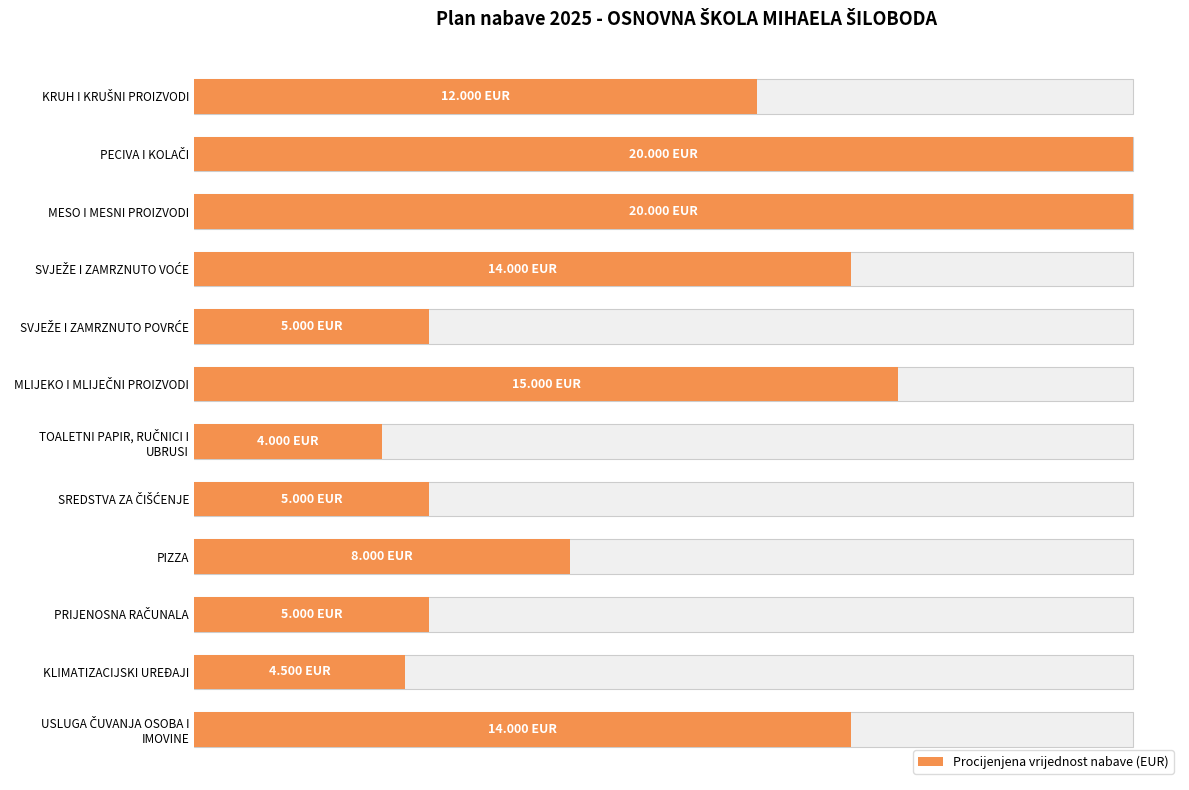

True or false: the data shows 9404 at PECIVA I KOLAČI.

False